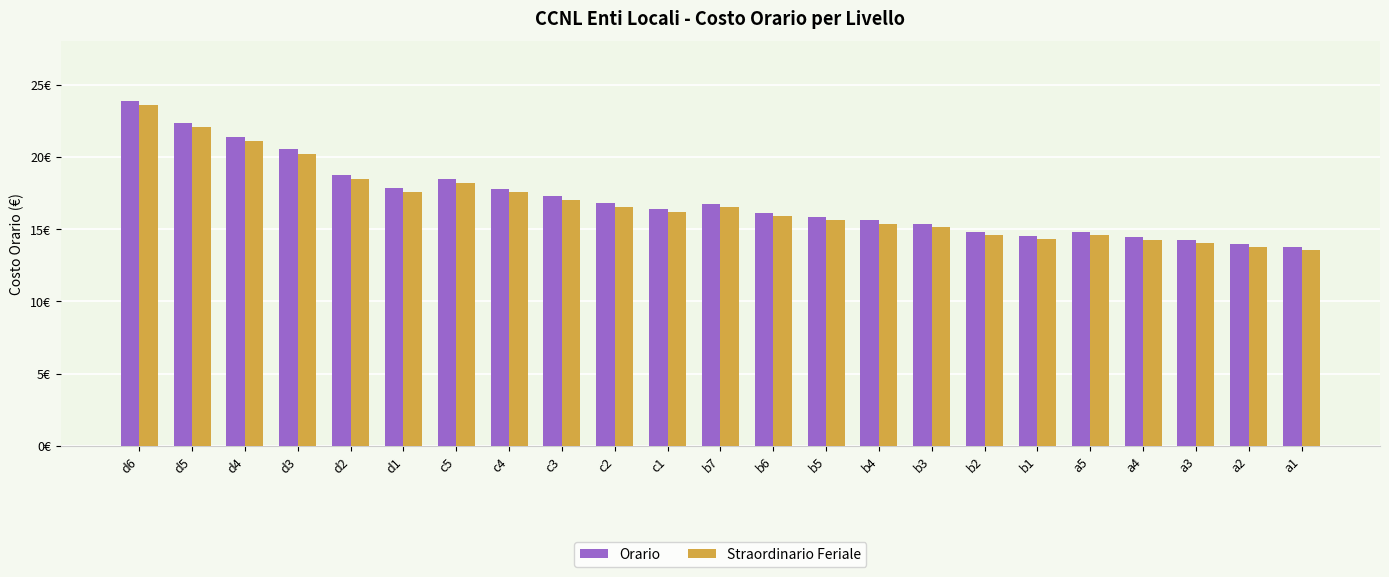

Where is Straordinario Feriale nearest to the value 18?

c5